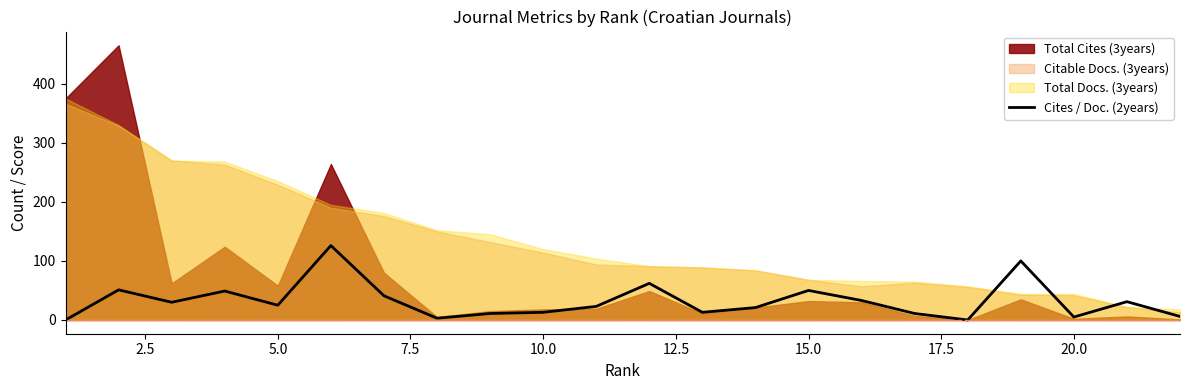

True or false: Cites / Doc. (2years) has a value of 89 at 15.0.

False